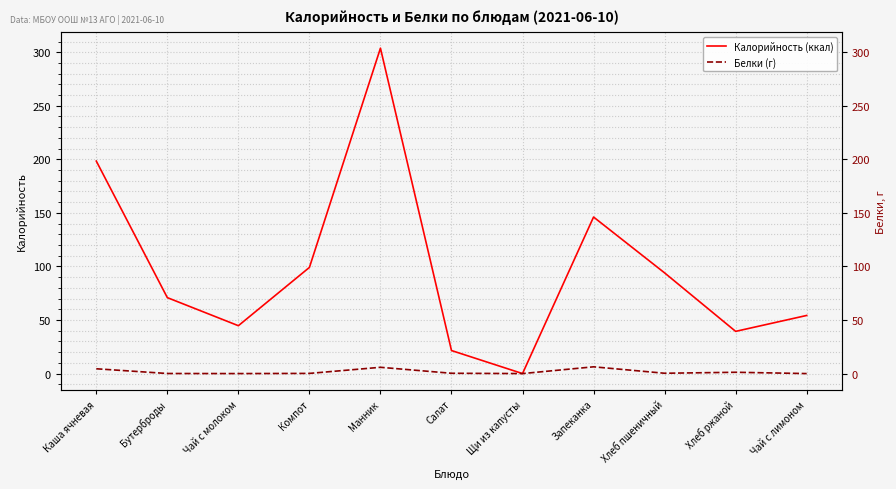

What is the difference between the Калорийность (ккал) values at Чай с лимоном and Хлеб ржаной?

14.9